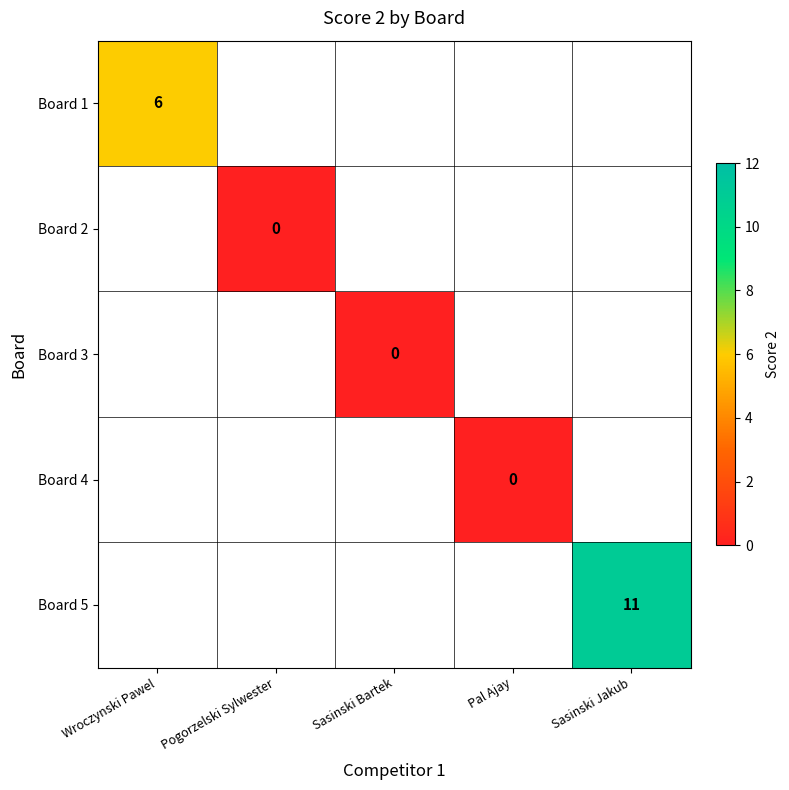

Is the value of Board 5 at Wroczynski Pawel greater than the value of Board 2 at Pal Ajay?

No